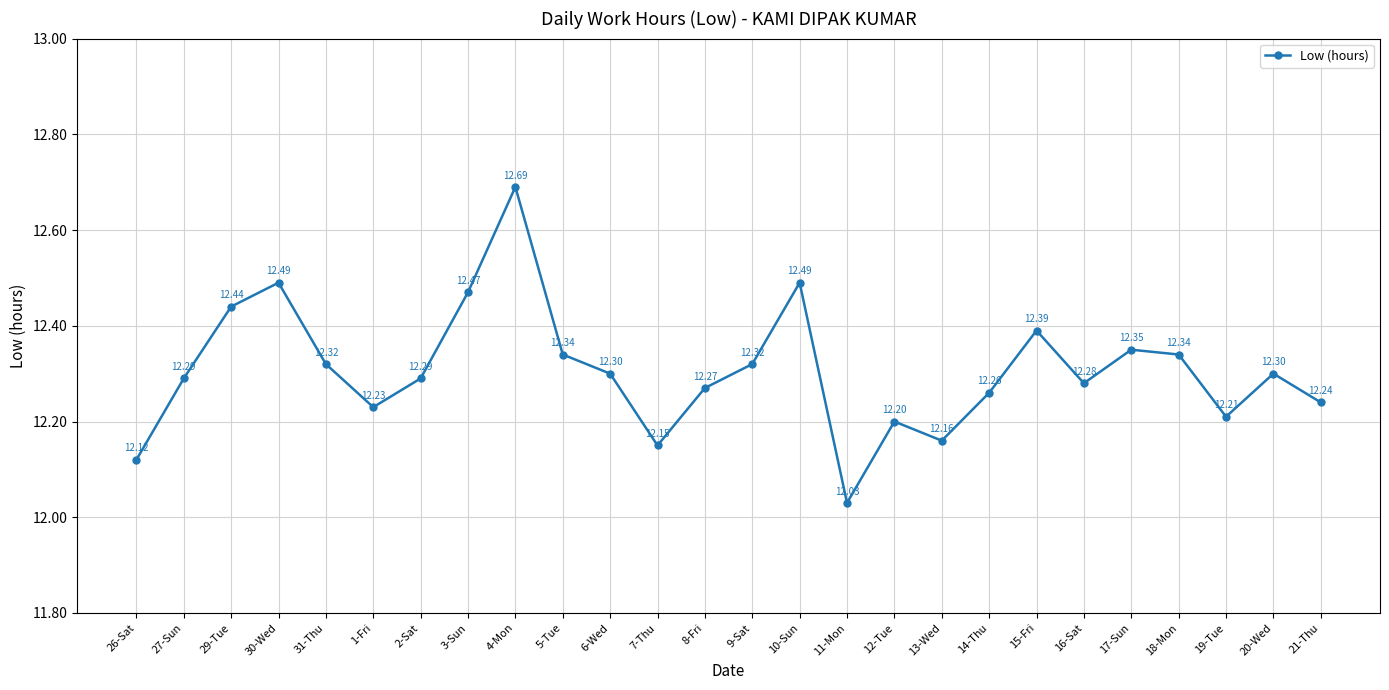

Where is the first local minimum?

1-Fri